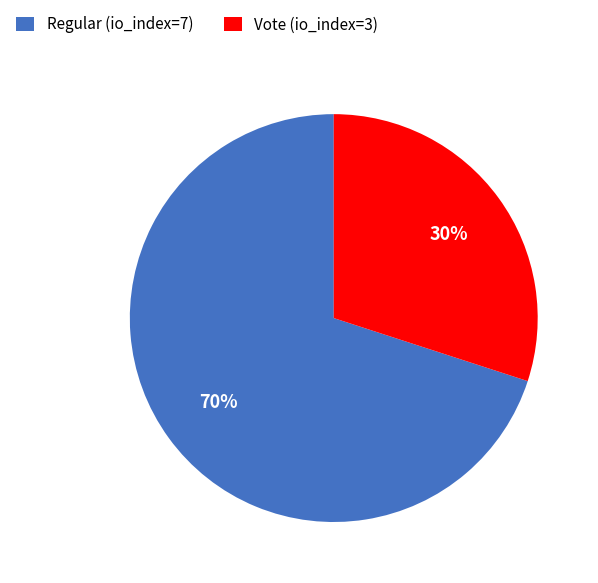

Rank the categories by value from lowest to highest.

Vote (io_index=3), Regular (io_index=7)